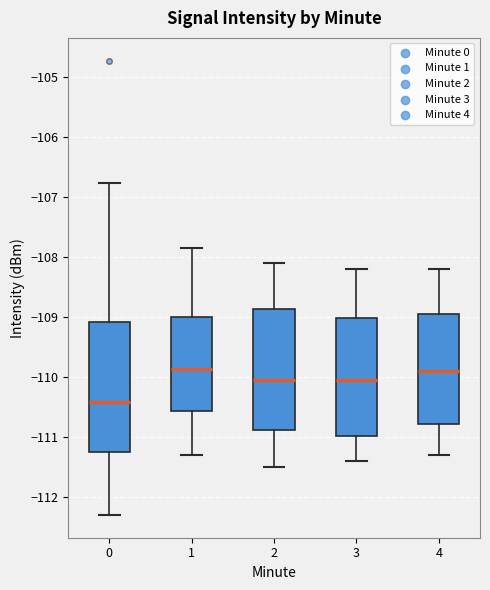

Which box has the lowest median line?

0